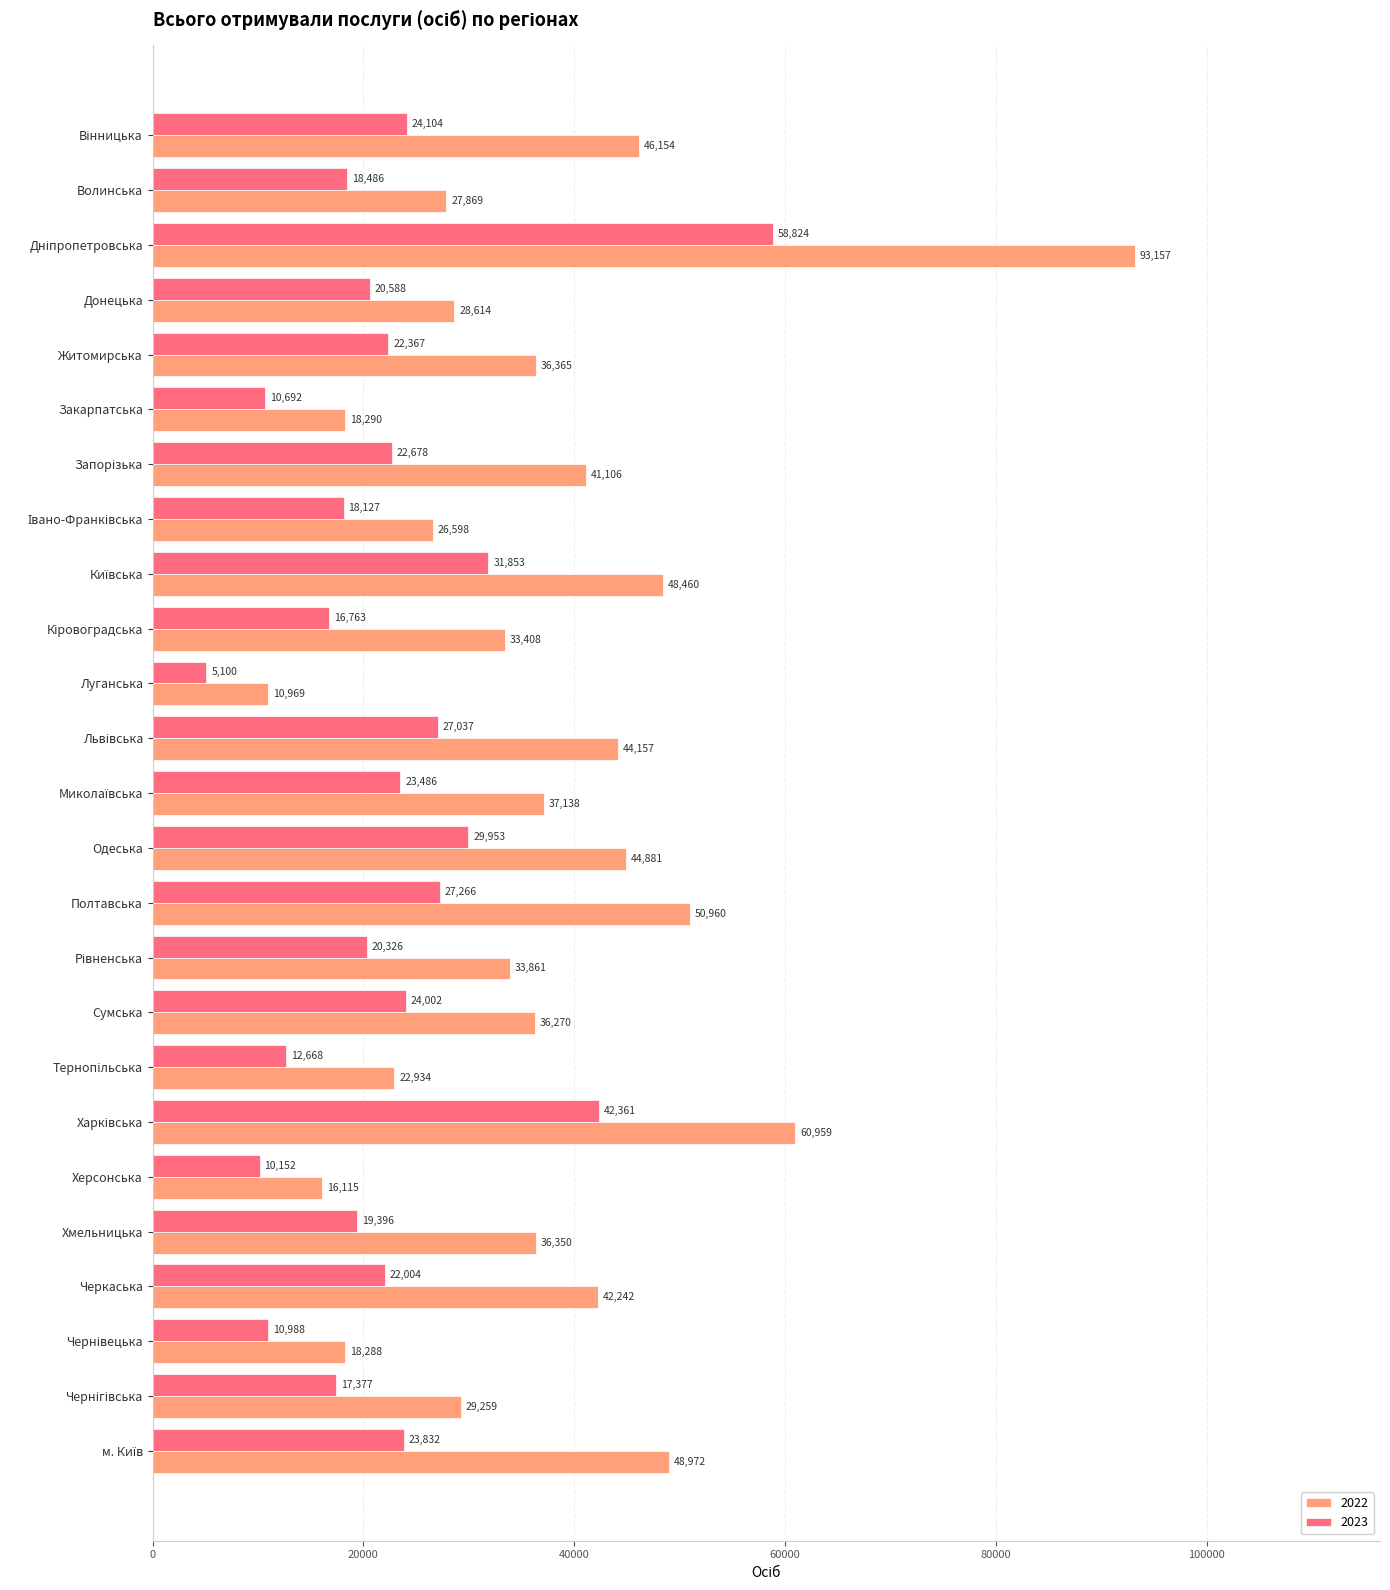

True or false: 2022 has a value of 18564 at Сумська.

False